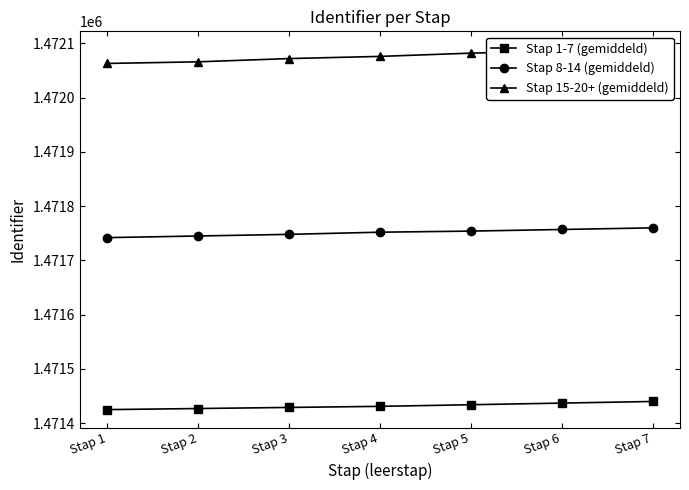

The value of Stap 15-20+ (gemiddeld) at Stap 4 is 1472076. True or false?

True